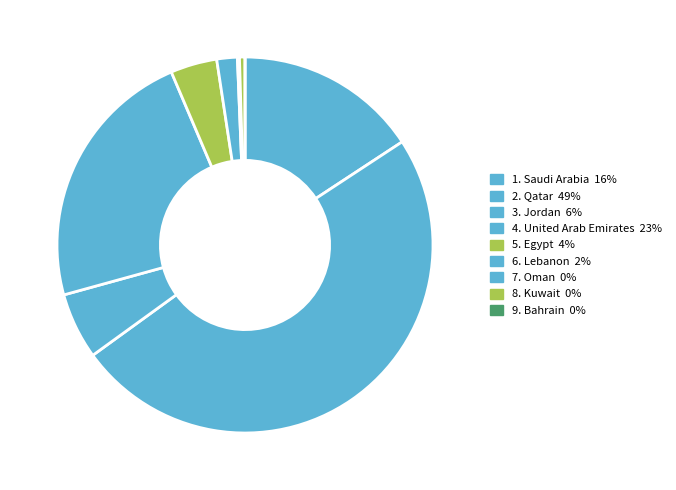

Which slice is the smallest?

Bahrain